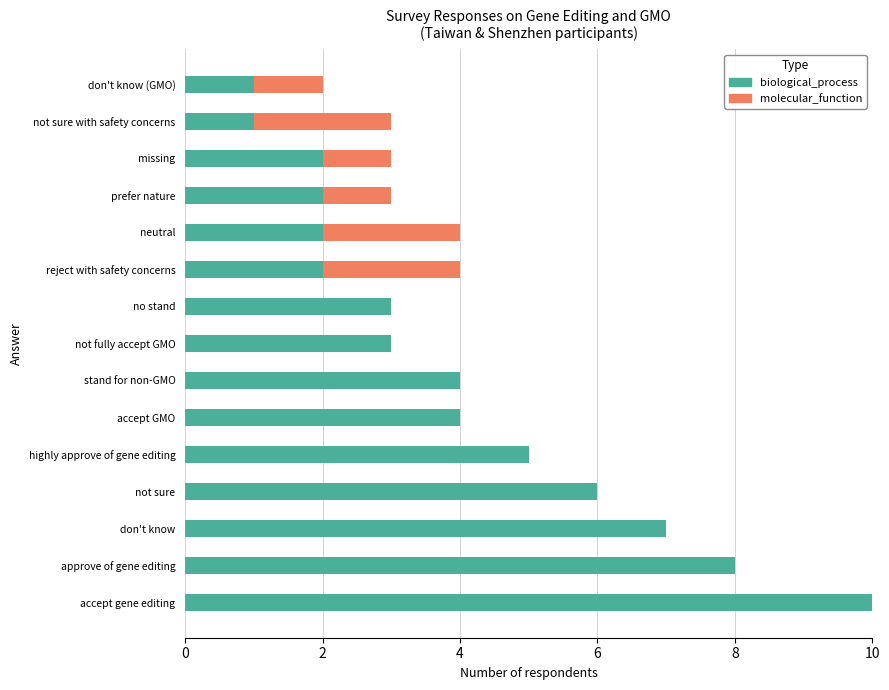

At which category is the sum across all series the highest?

accept gene editing